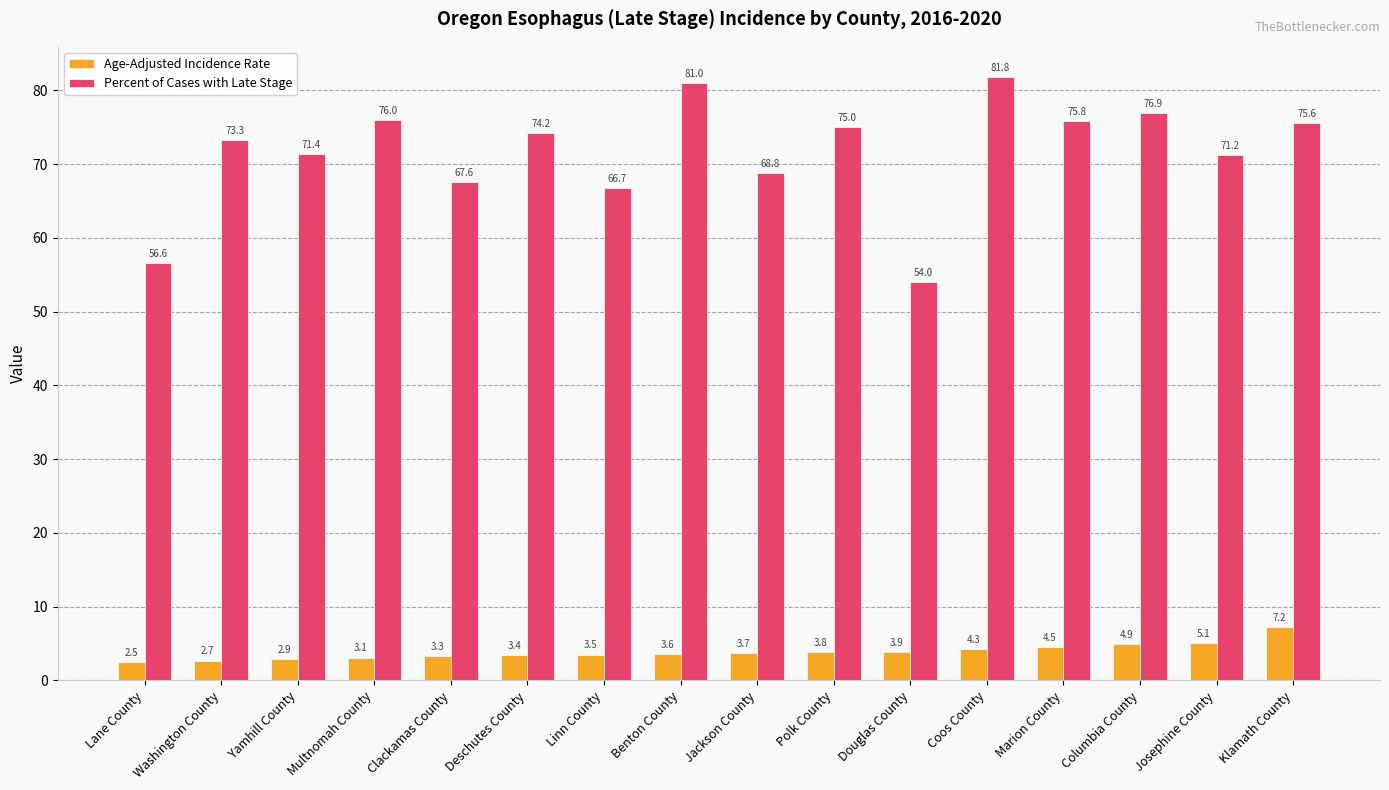

How many values in the Age-Adjusted Incidence Rate series are below 3?

3